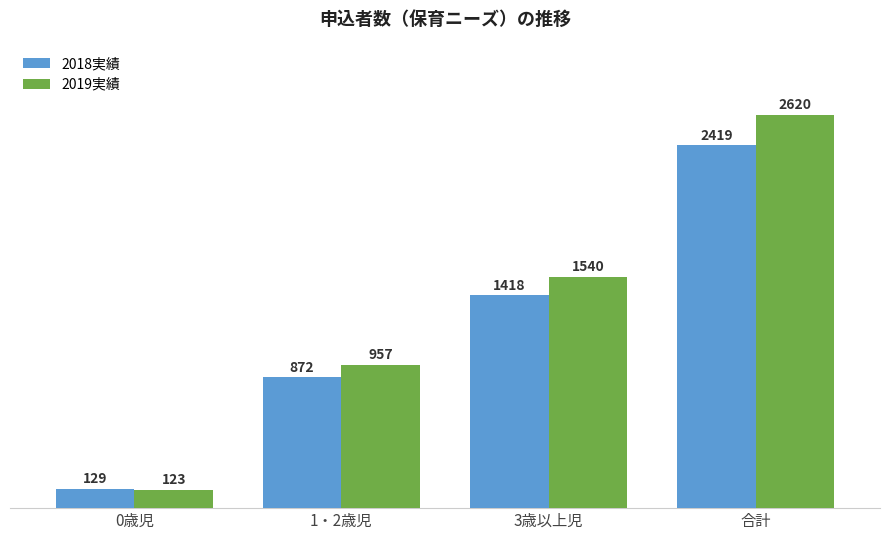

What is the total value across all series at 0歳児?

252